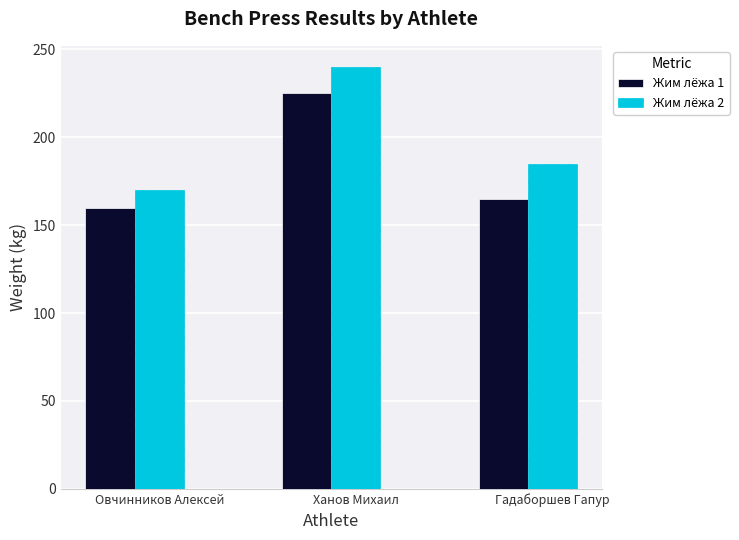

Does the chart contain any negative values?

No